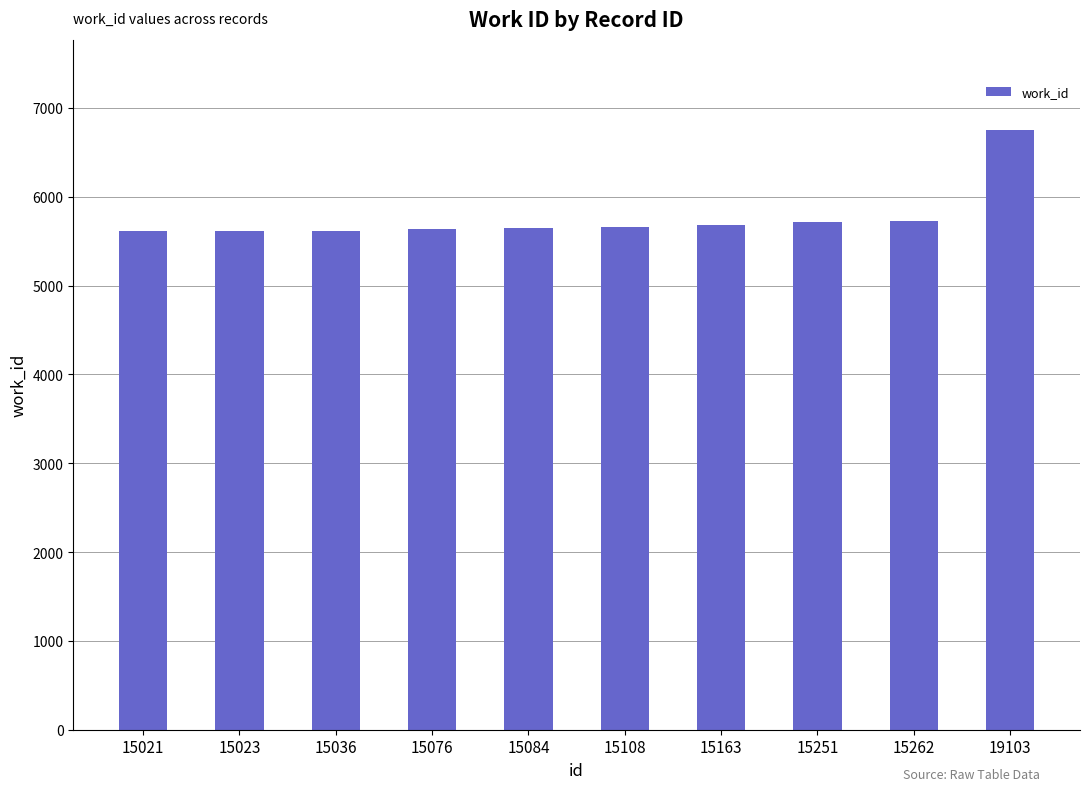

Which category has the highest value across all series?

19103